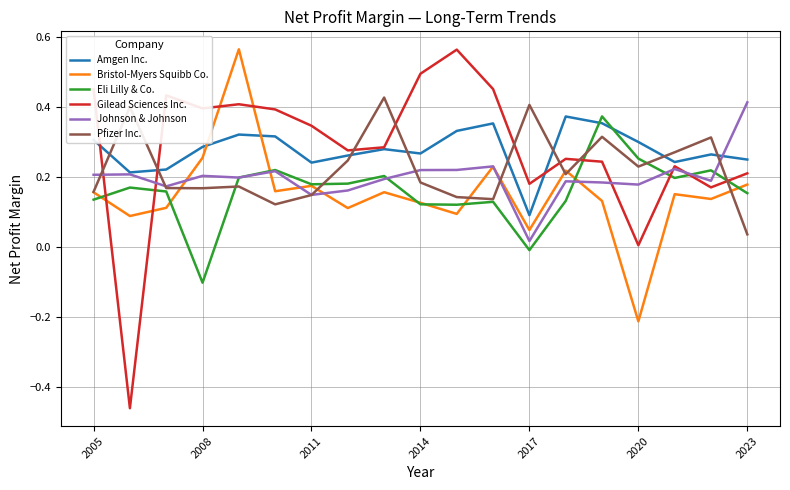

Which series ends up on top after the final intersection of Pfizer Inc. and Gilead Sciences Inc.?

Gilead Sciences Inc.